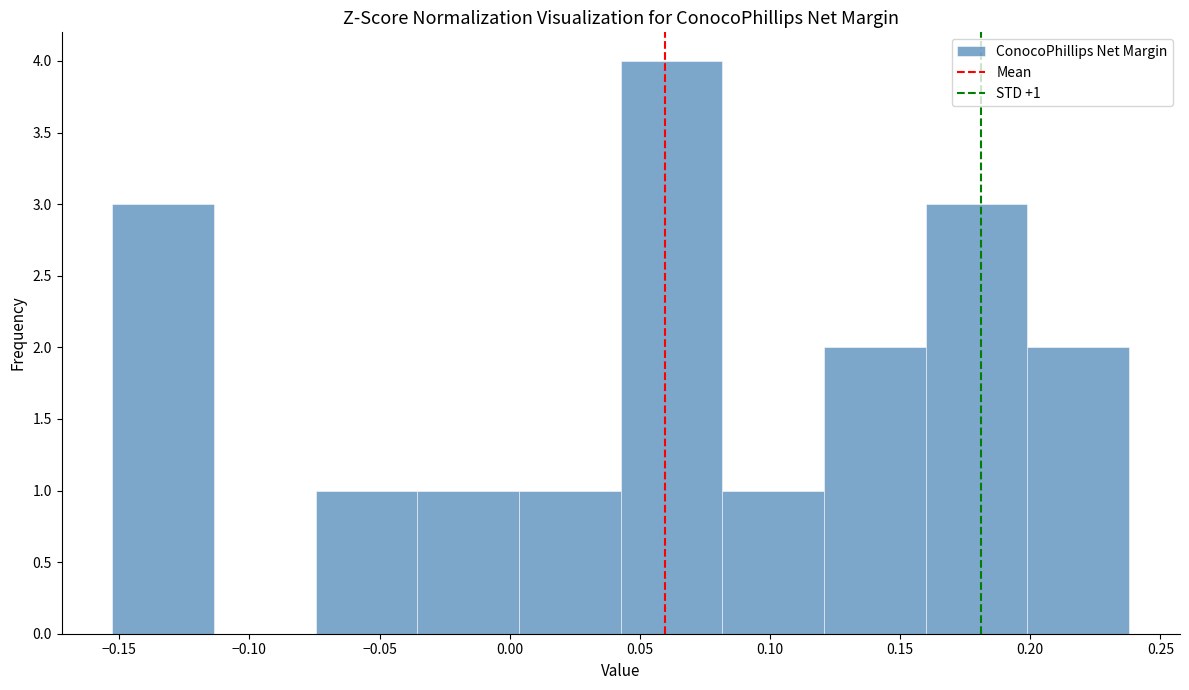

Over which range of the x-axis is the bar tallest?

0.045 to 0.080